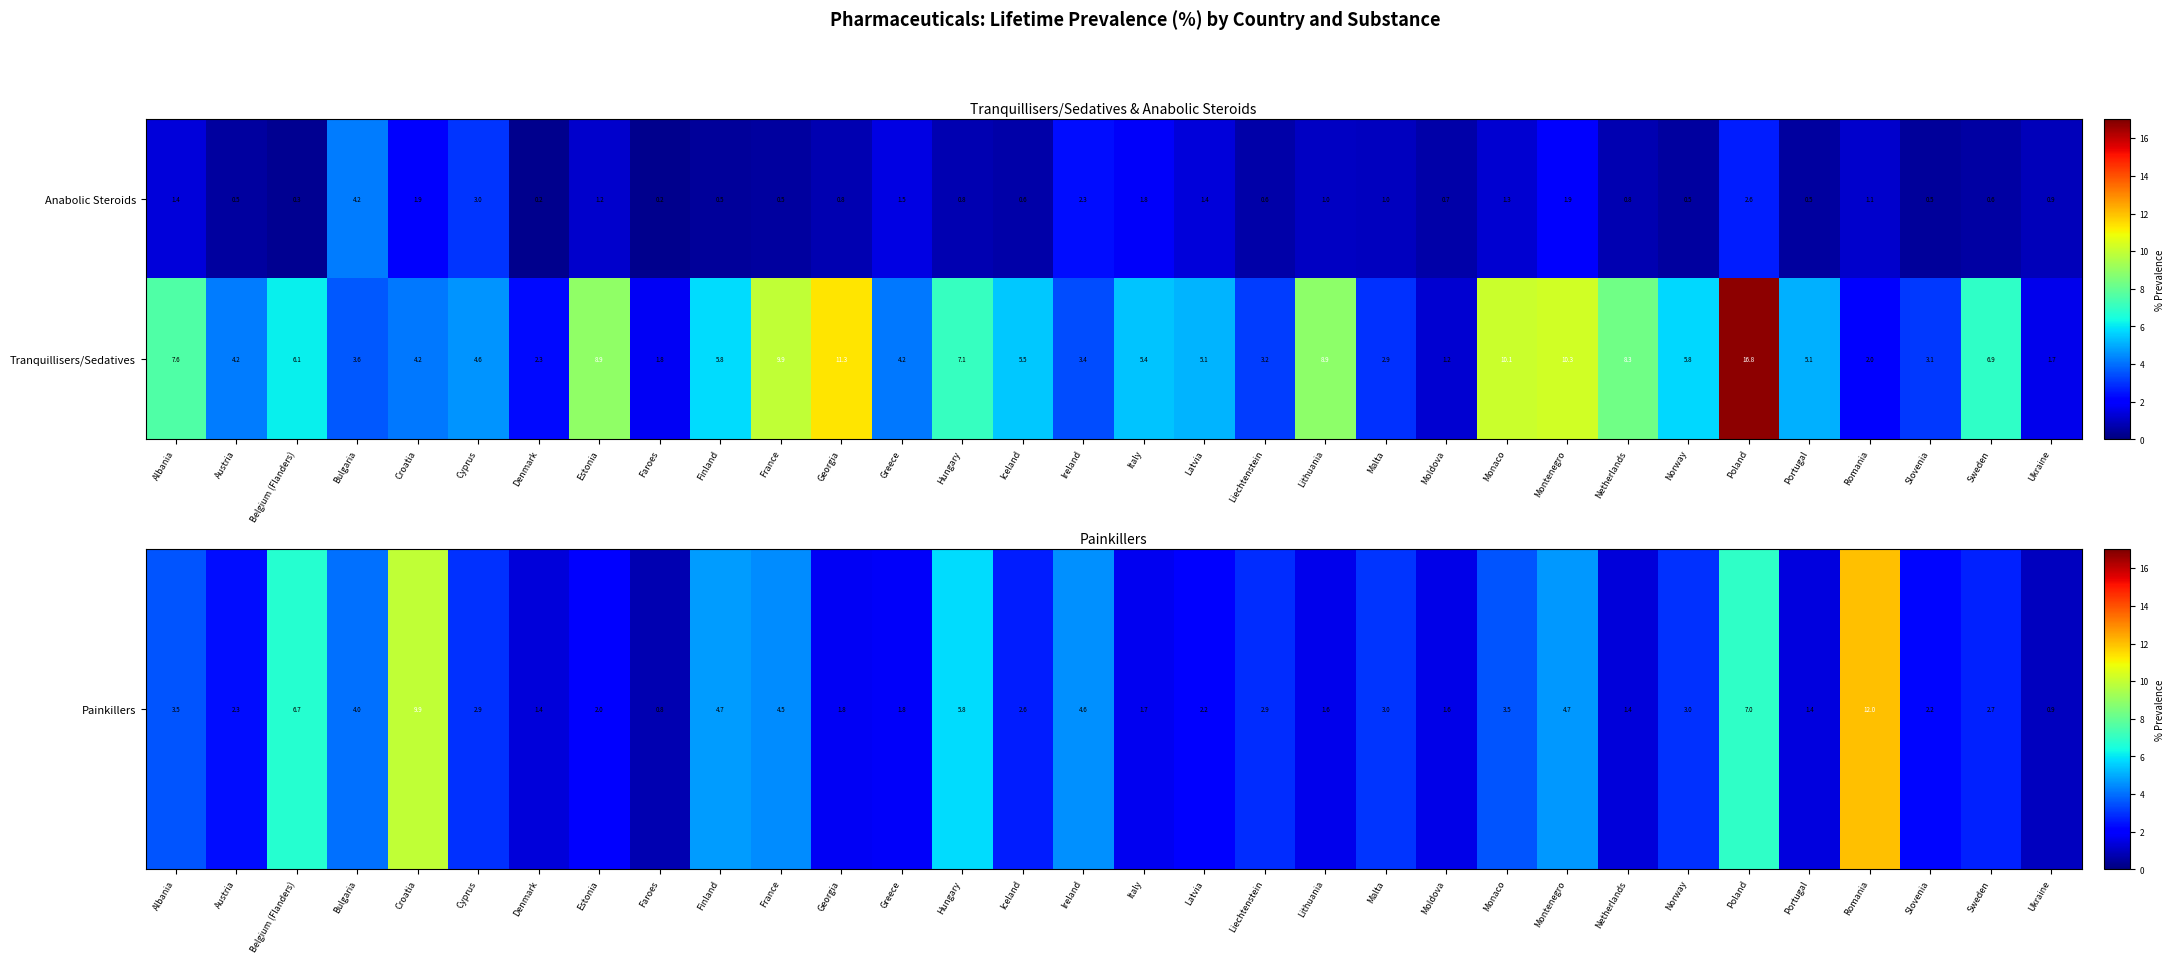

Which series has the largest total across all categories?

Tranquillisers/Sedatives